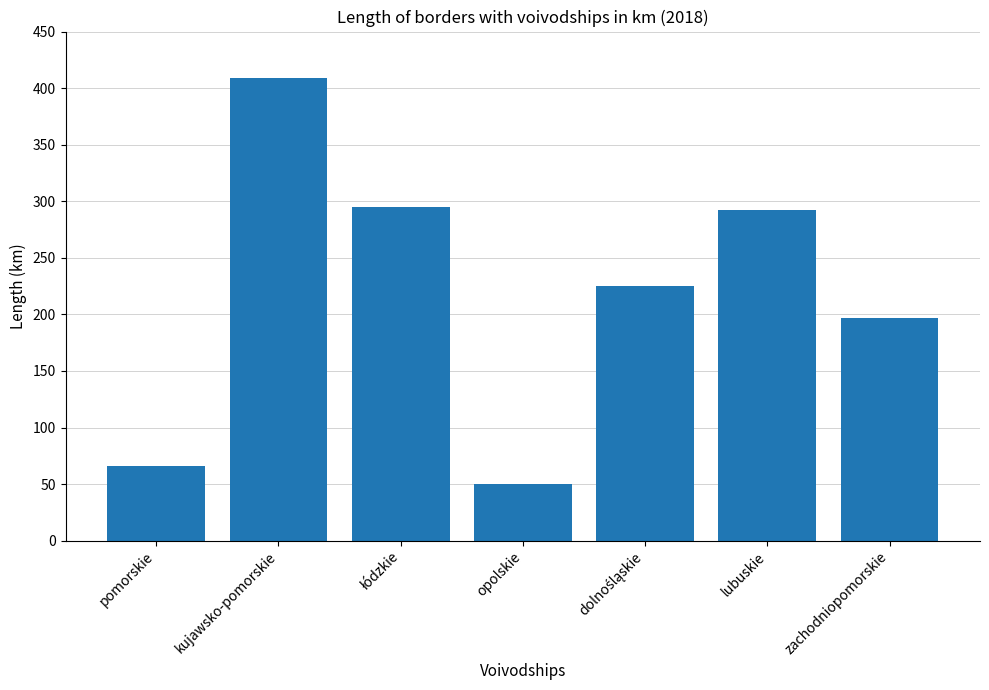

What is the approximate value at zachodniopomorskie?

197